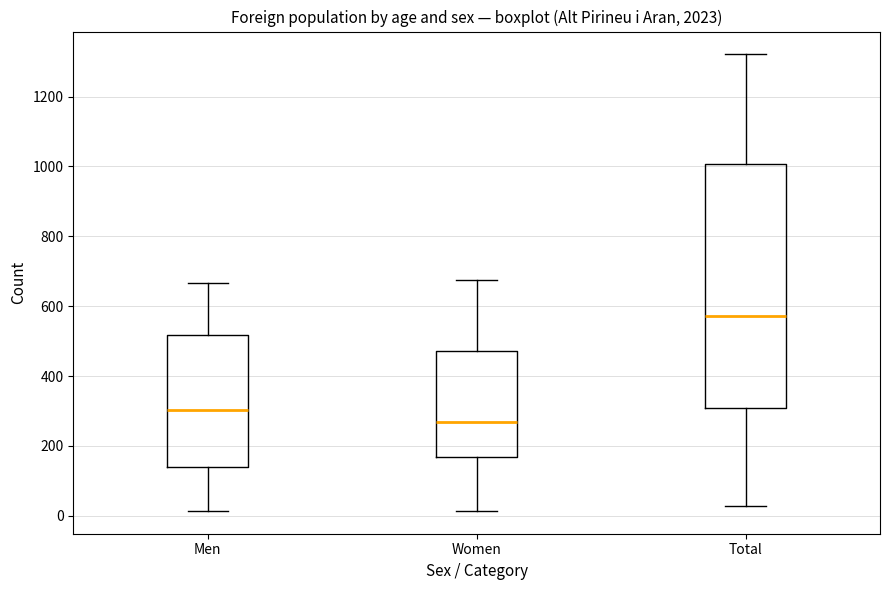

Reading left to right, read every box against the y-axis: the position of its median line, the range the box covers, and the ends of its whiskers. The values are not printed on the chart, so give them approximately, as read against the axis.

Men: median 300, box 140 to 520, whiskers 20 to 660
Women: median 260, box 160 to 480, whiskers 20 to 680
Total: median 580, box 300 to 1000, whiskers 20 to 1320